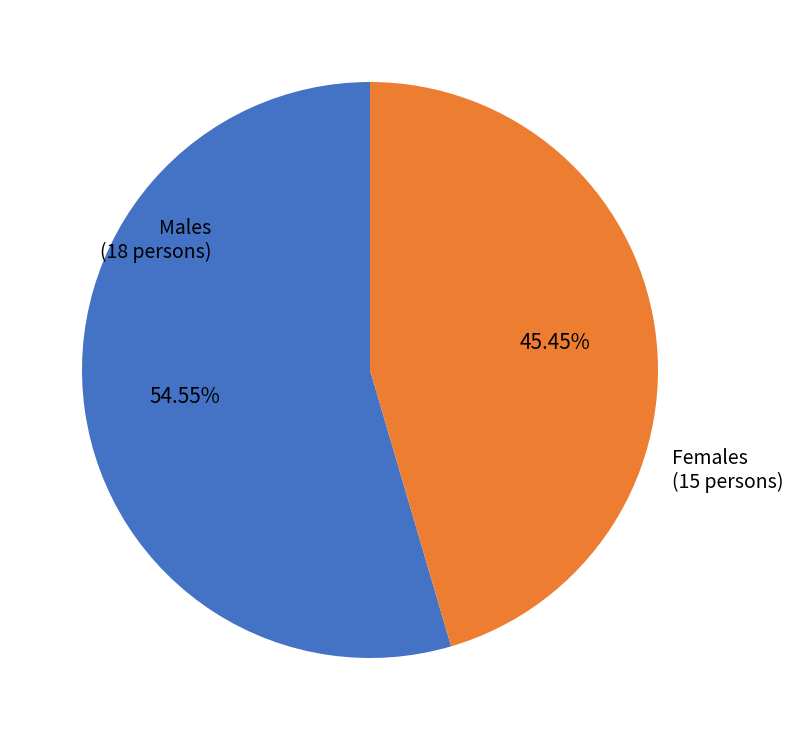

Is there a majority slice in this chart?

Yes